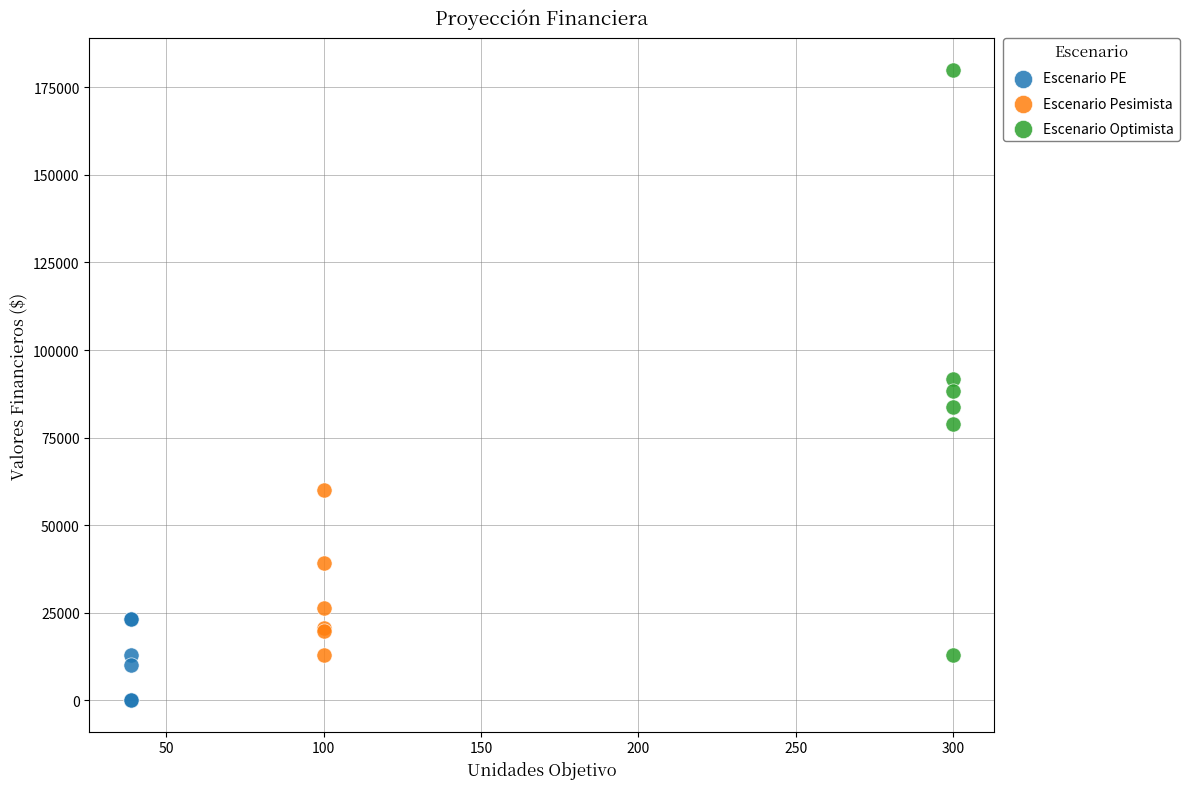

Which series reaches the minimum Y coordinate?

Escenario PE